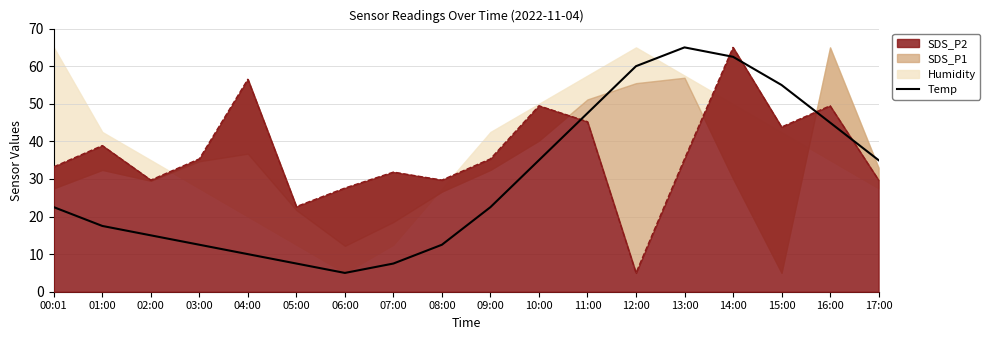

What is the sum of the values at 04:00 and 03:00?

22.5